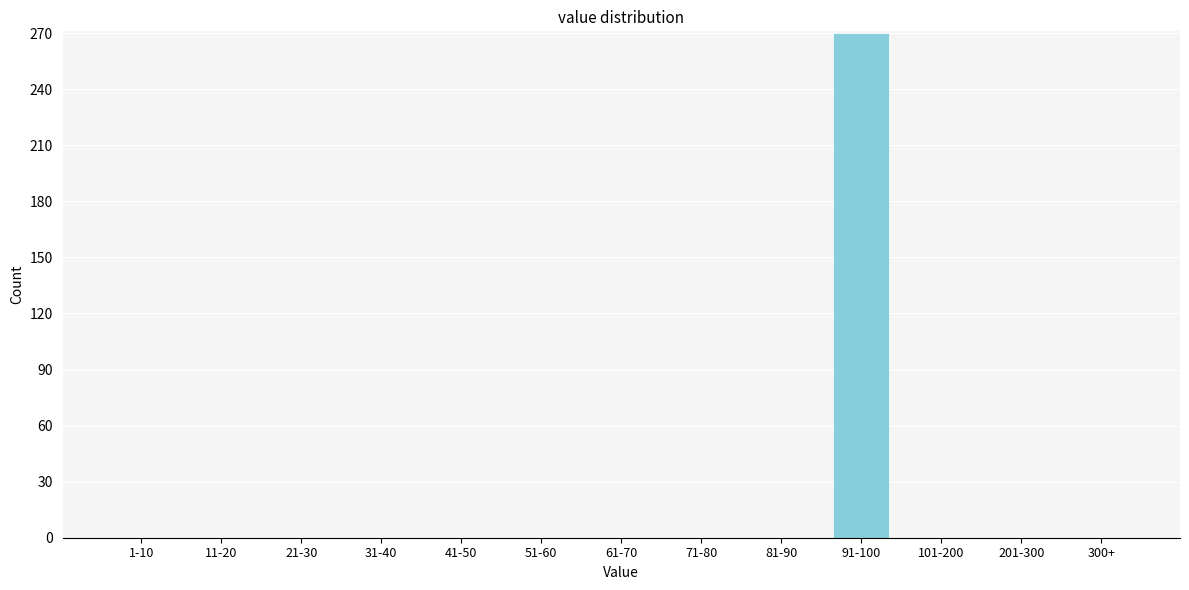

Reading left to right, extract all data points from this chart.

1-10=0	11-20=0	21-30=0	31-40=0	41-50=0	51-60=0	61-70=0	71-80=0	81-90=0	91-100=270	101-200=0	201-300=0	300+=0